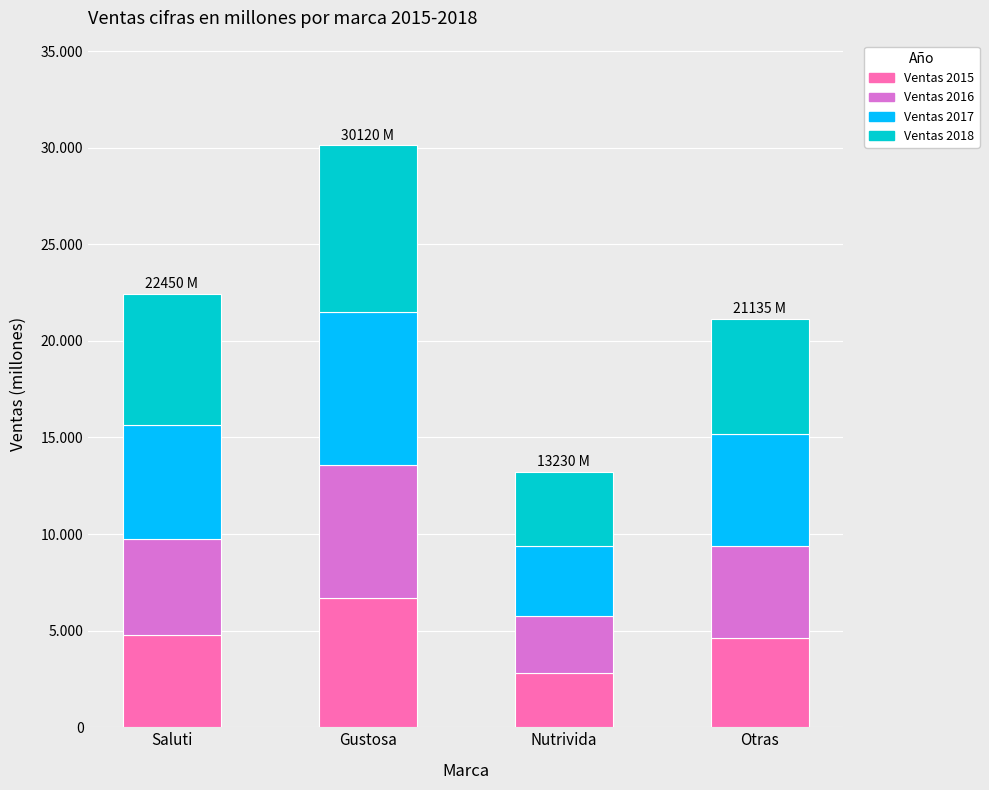

What are all the series names shown in the legend?

Ventas 2015, Ventas 2016, Ventas 2017, Ventas 2018